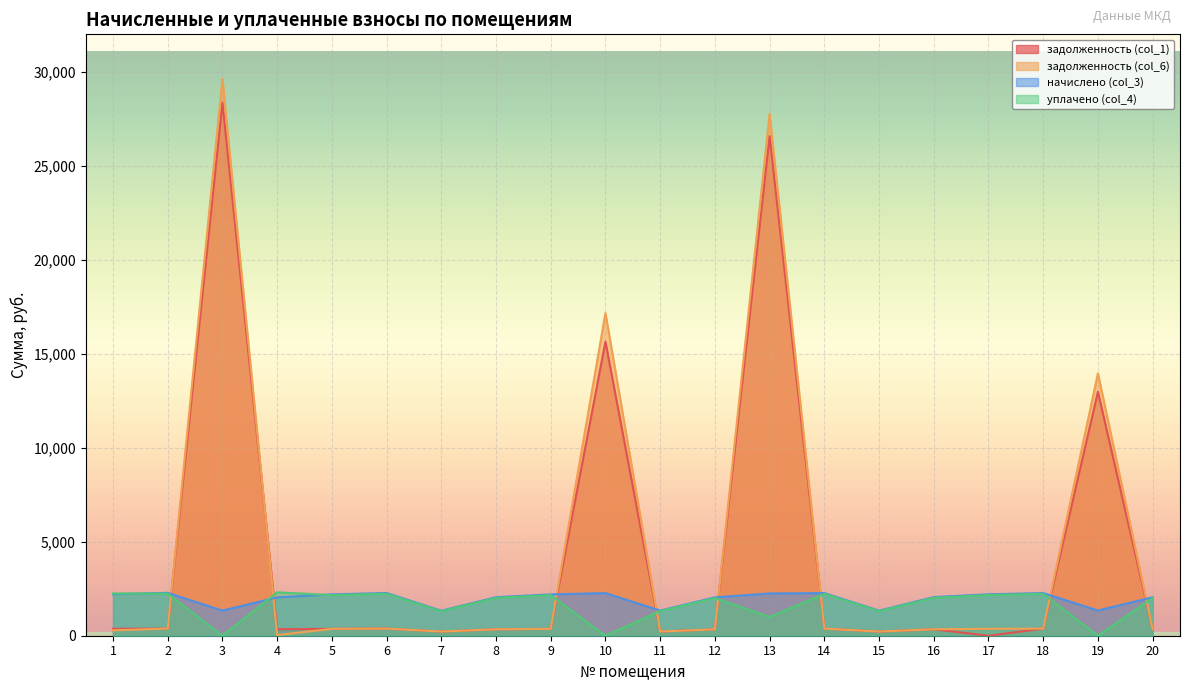

What is the value of the задолженность (col_1) point at the 3rd from the left?

28343.4